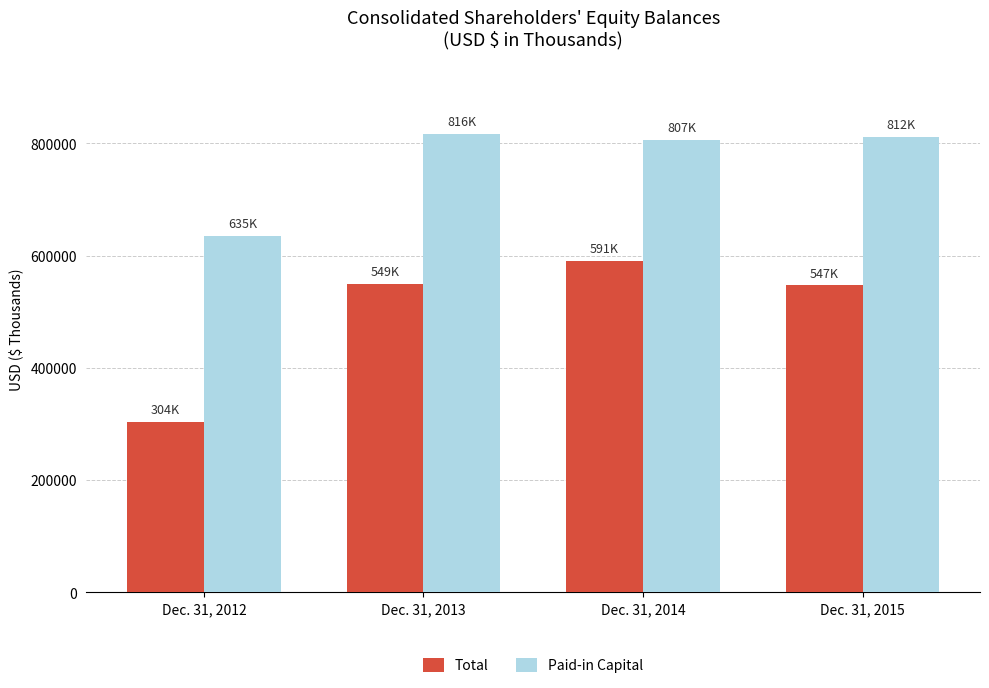

What is the value of the Total bar at the 2nd from the left?

549410